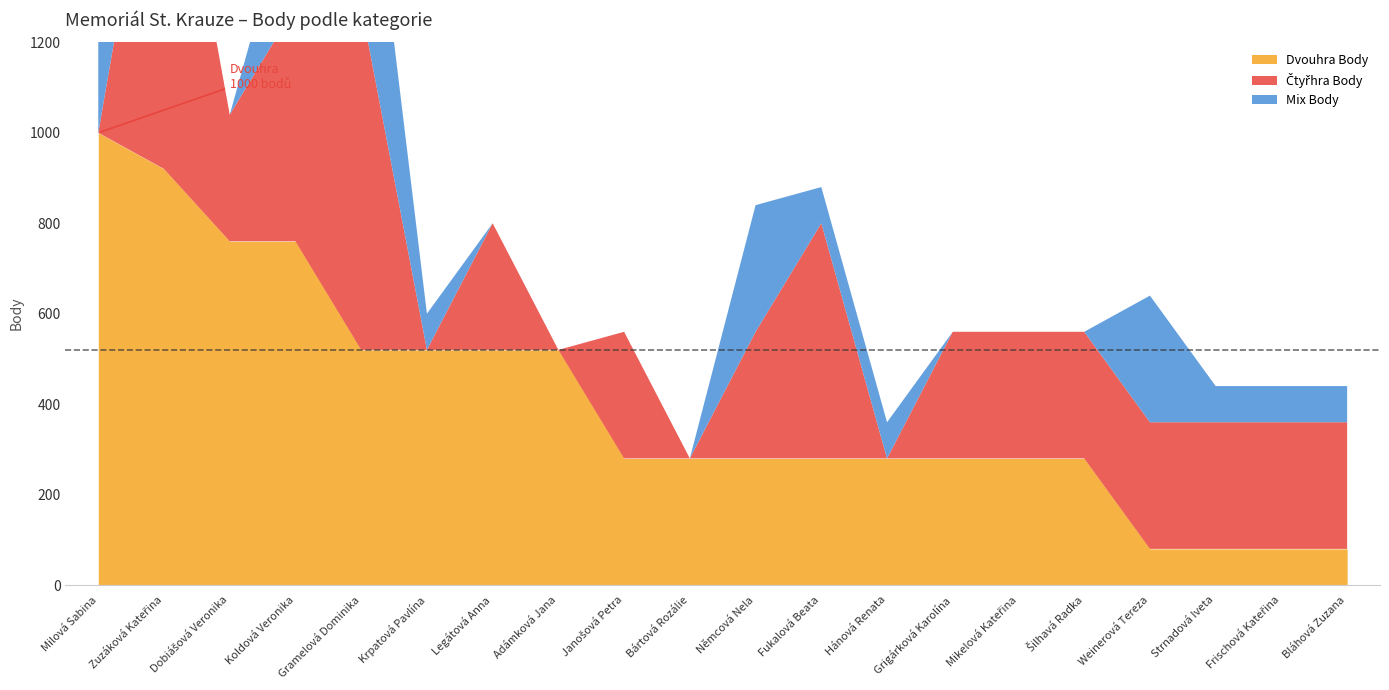

How many times do Dvouhra Body and Čtyřhra Body cross each other?

3